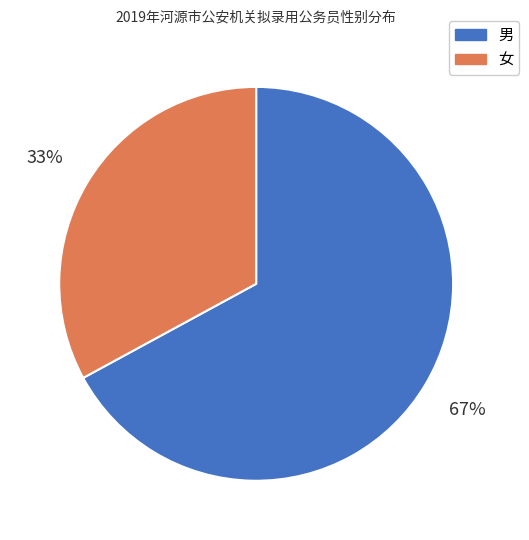

To the nearest percent, what portion does 女 represent?

33%